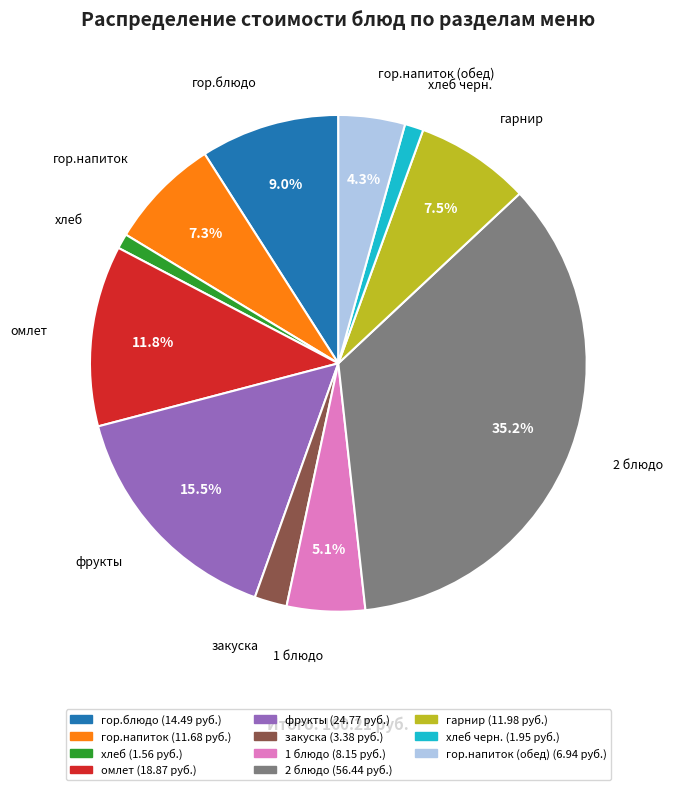

Does any single category account for the majority?

No